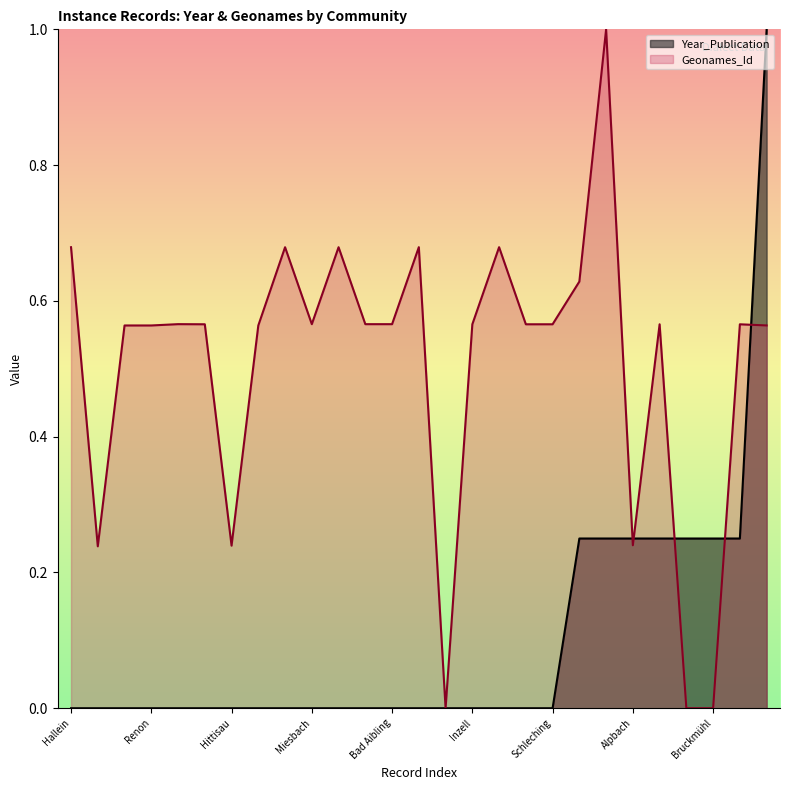

At which label is Geonames_Id closest to 0?

Waging a. See